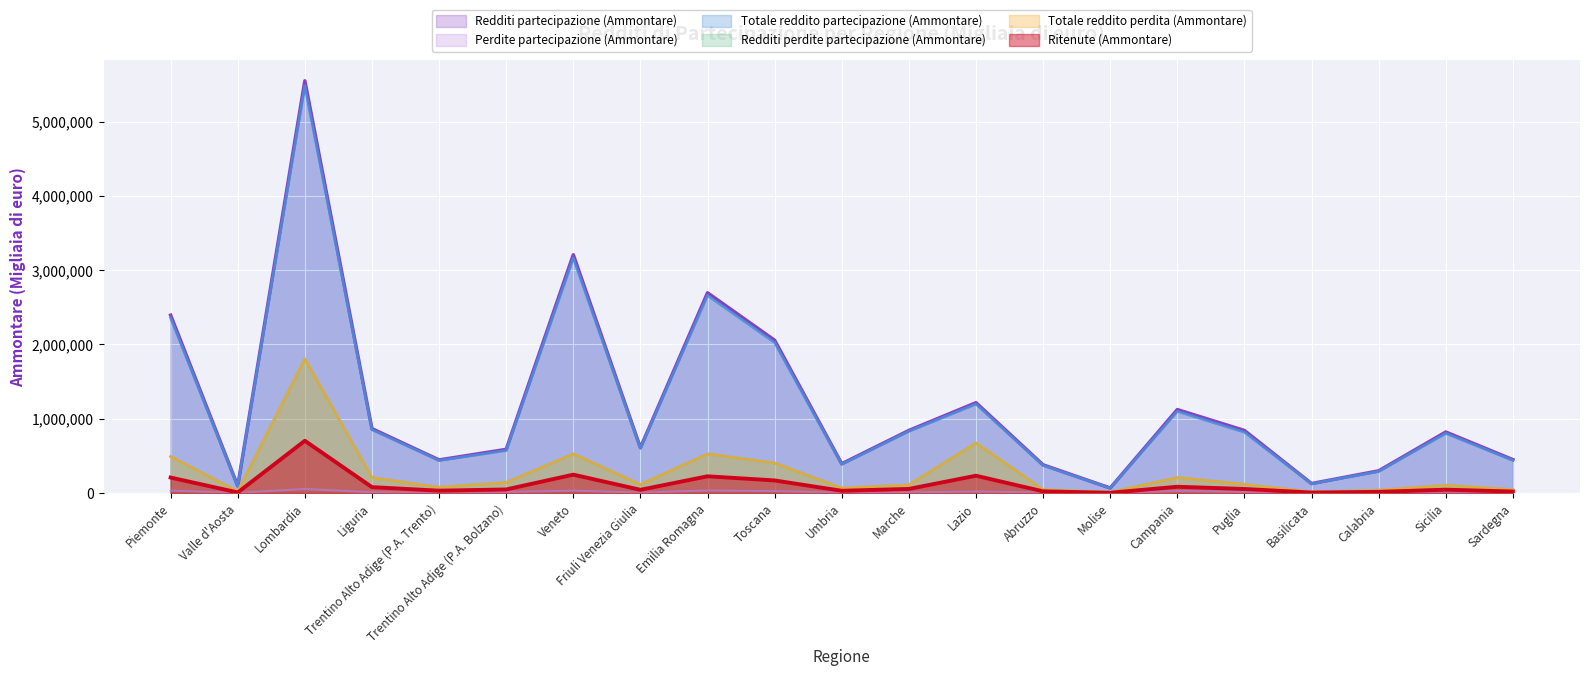

The Ritenute (Ammontare) series shows 703177 at Lombardia. True or false?

True